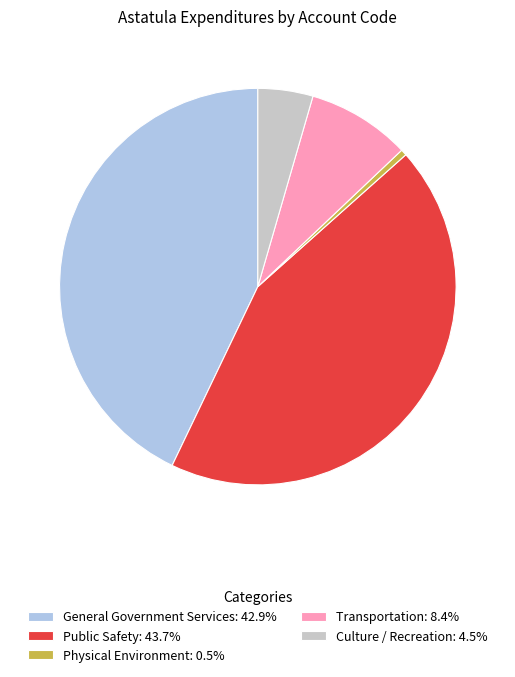

Rank the categories by value from lowest to highest.

Physical Environment, Culture / Recreation, Transportation, General Government Services, Public Safety